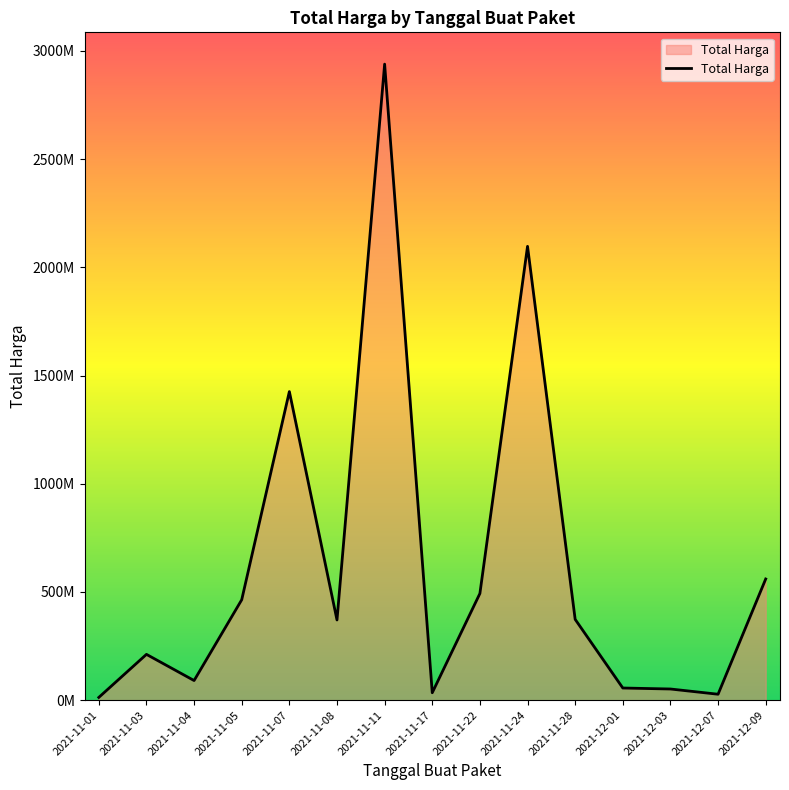

Is it true that the value at 2021-11-01 is 17186825?

False